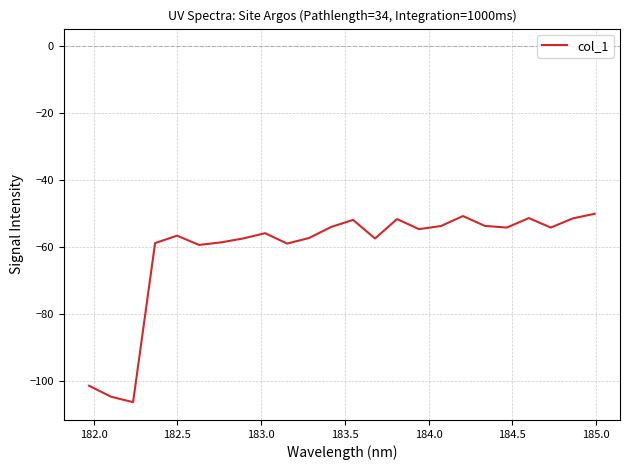

What is the minimum value shown in the chart?

-106.2